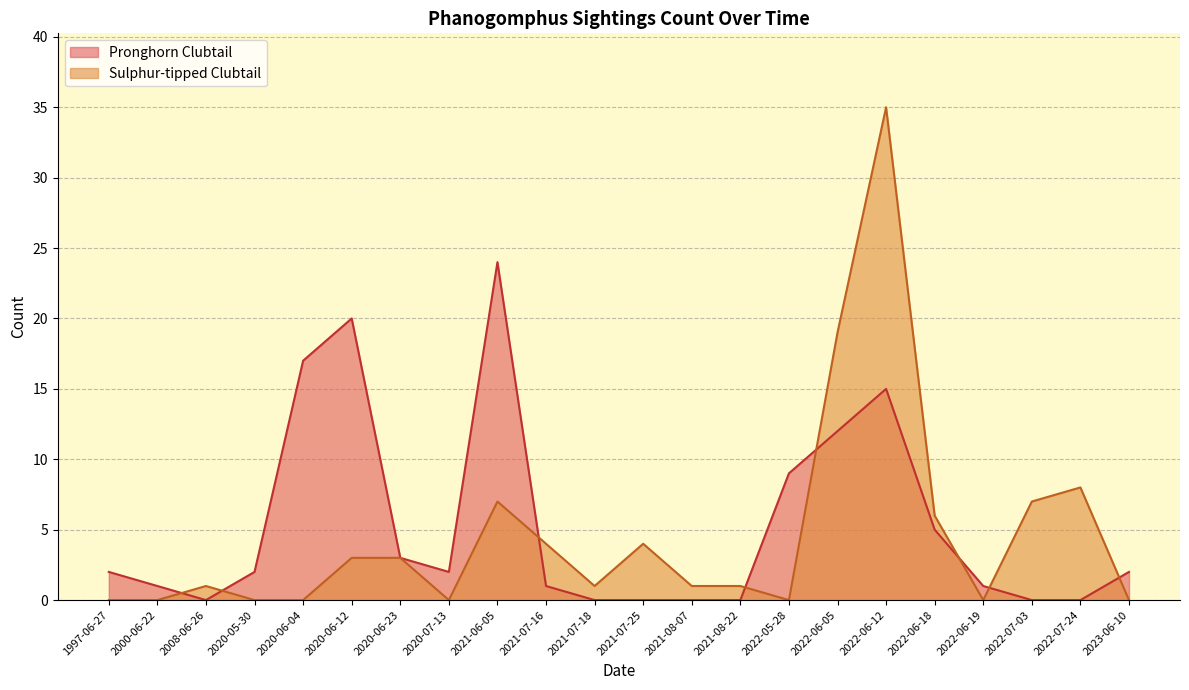

Rank the series at 2022-06-12 from lowest to highest value.

Pronghorn Clubtail, Sulphur-tipped Clubtail